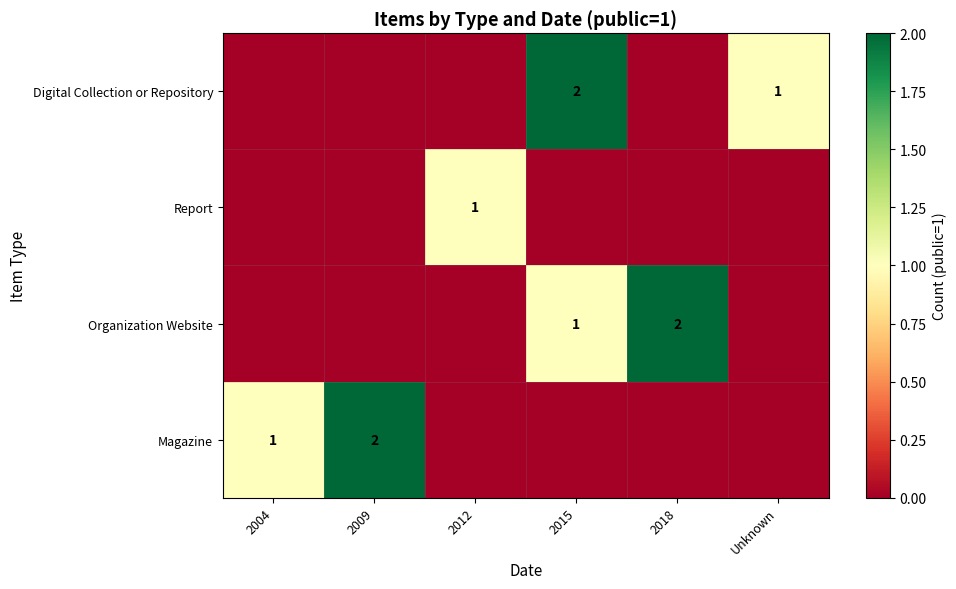

Is it true that Report equals 1 at 2012?

True